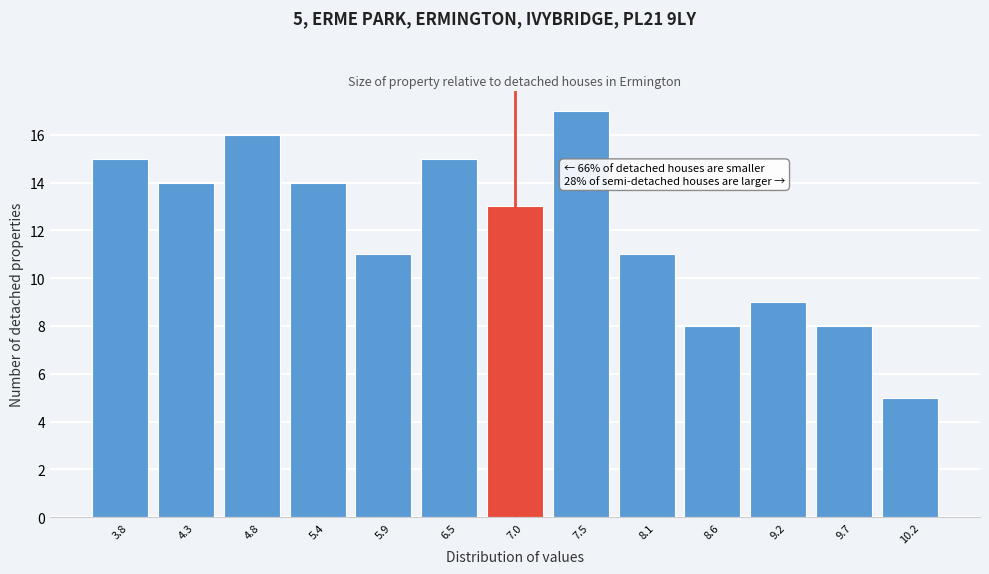

Over which range of the x-axis is the bar tallest?

7.3 to 7.8